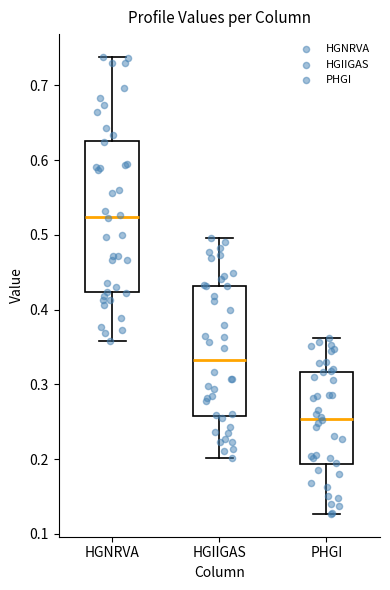

Reading left to right, transcribe this box plot: for each box, give where its median line is, the range the box spans, and where its two whiskers end, as read against the y-axis. The values are not printed on the chart, so give them approximately, as read against the axis.

HGNRVA: median 0.52, box 0.42 to 0.63, whiskers 0.36 to 0.74
HGIIGAS: median 0.33, box 0.26 to 0.43, whiskers 0.20 to 0.50
PHGI: median 0.25, box 0.19 to 0.32, whiskers 0.13 to 0.36